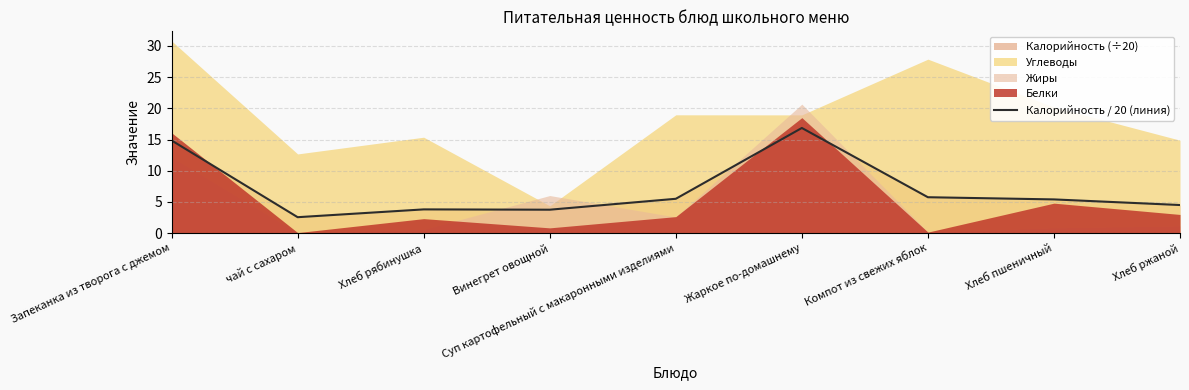

What position from the right is чай с сахаром?

8